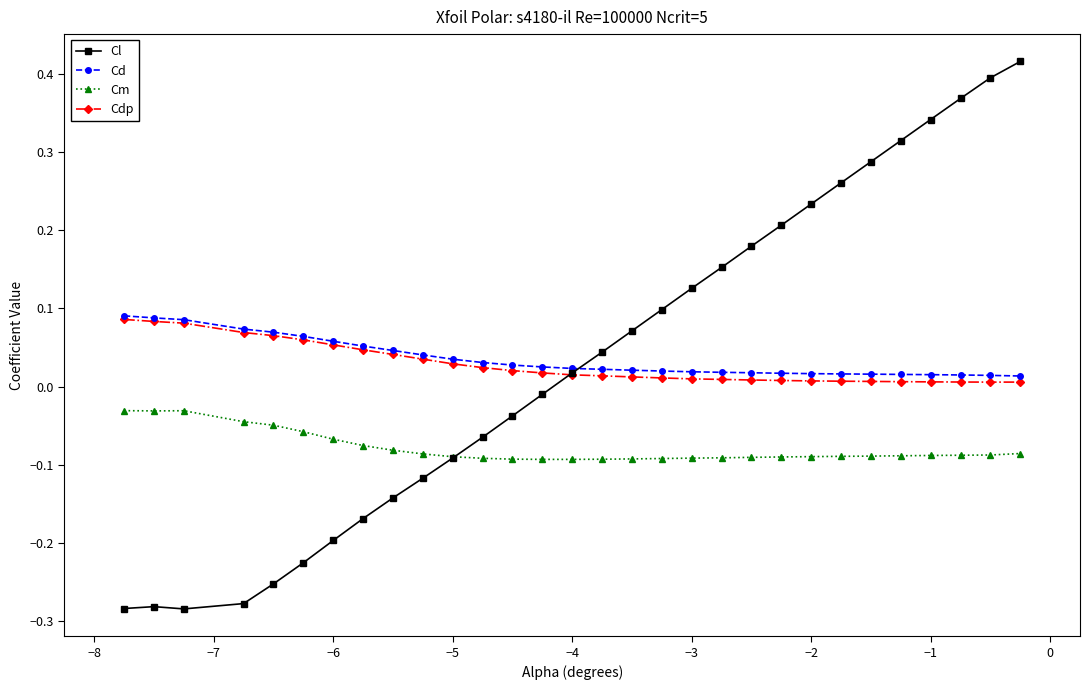

What are all the series names shown in the legend?

Cl, Cd, Cm, Cdp